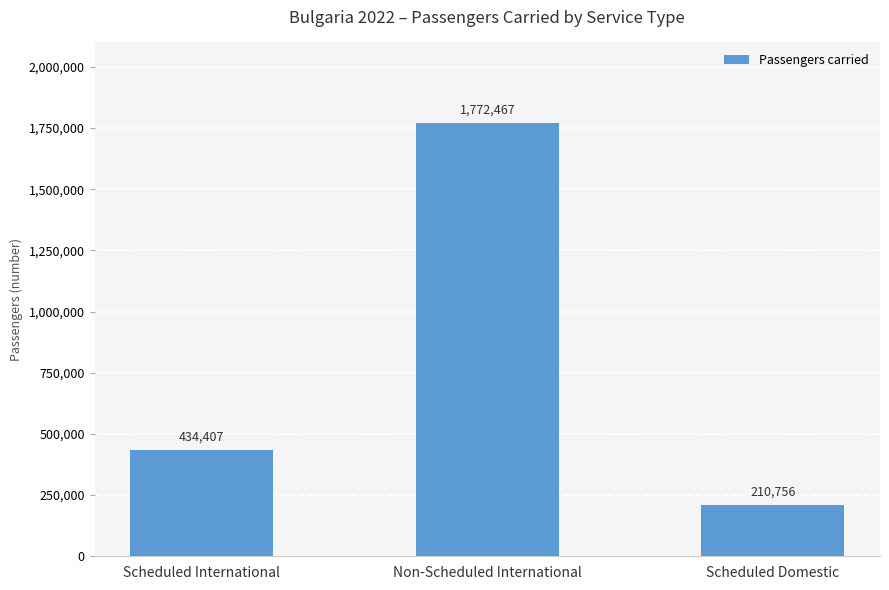

What is the label of the 1st bar from the right?

Scheduled Domestic